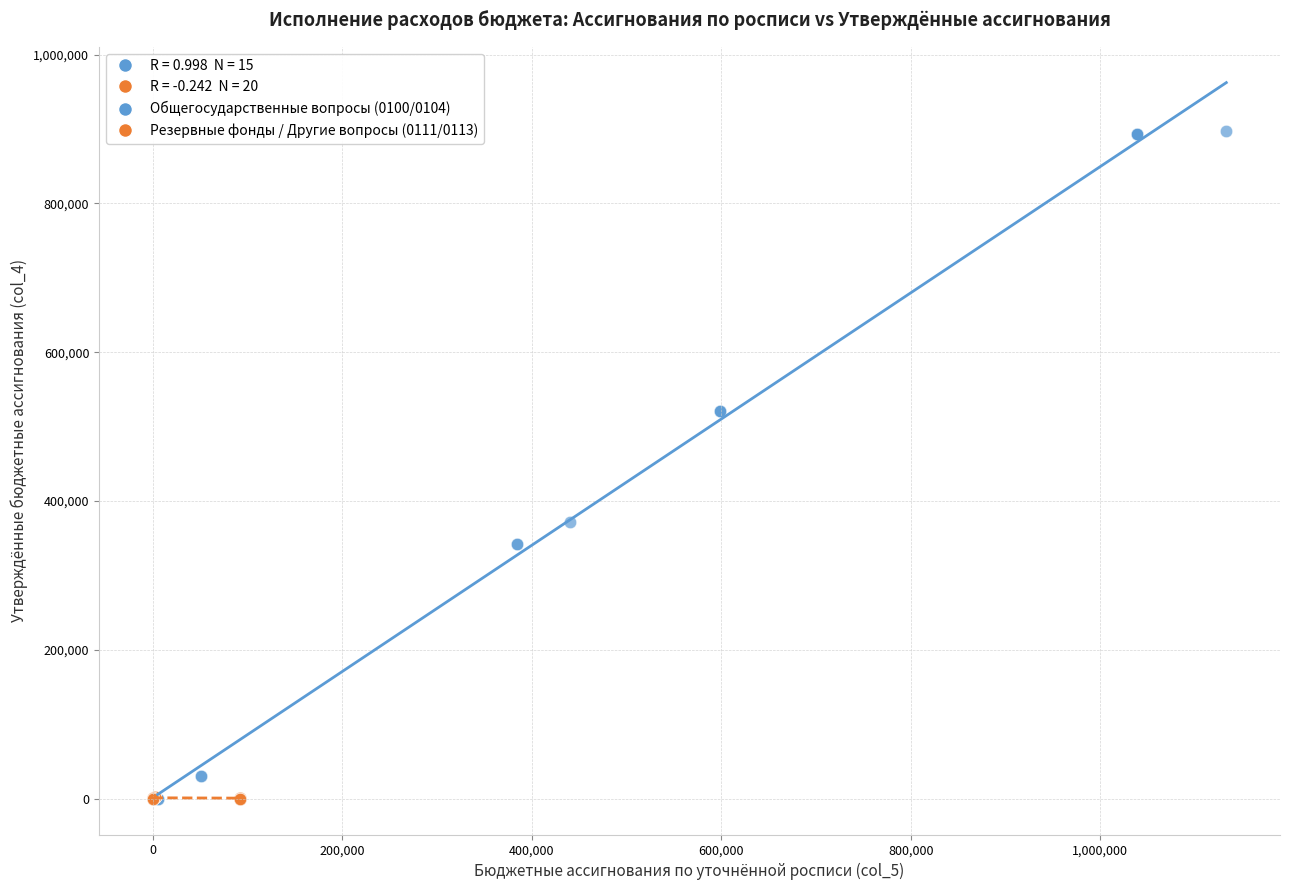

Which series has the largest Y range (max minus min)?

Общегосударственные вопросы (0100/0104)